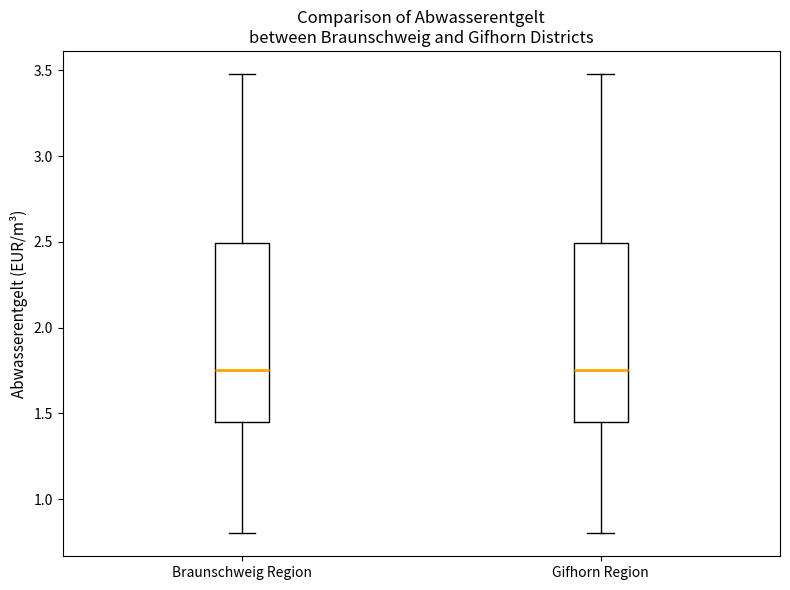

Reading left to right, transcribe this box plot: for each box, give where its median line is, the range the box spans, and where its two whiskers end, as read against the y-axis. The values are not printed on the chart, so give them approximately, as read against the axis.

Braunschweig Region: median 1.75, box 1.45 to 2.50, whiskers 0.80 to 3.50
Gifhorn Region: median 1.75, box 1.45 to 2.50, whiskers 0.80 to 3.50